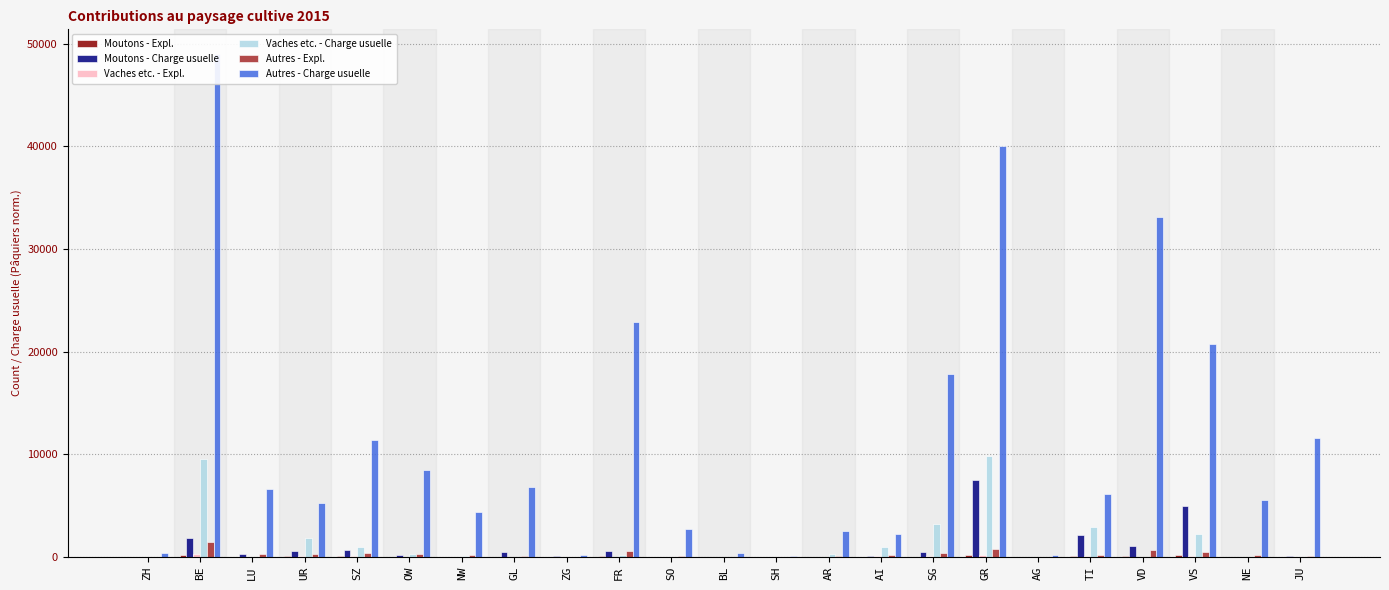

The Autres - Charge usuelle series shows 209 at AG. True or false?

True